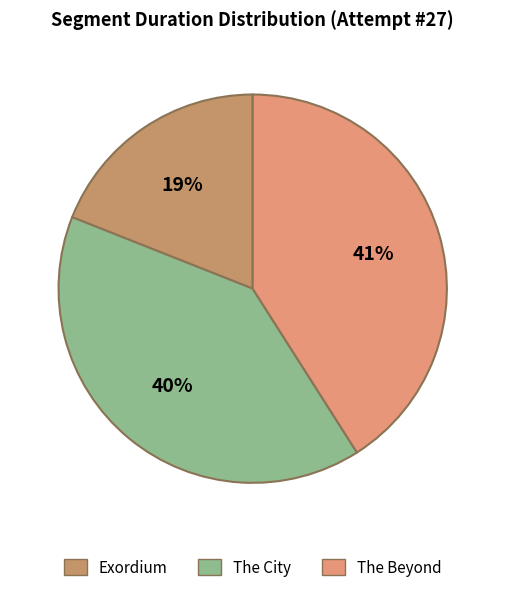

Which category has the smallest portion of the pie?

Exordium